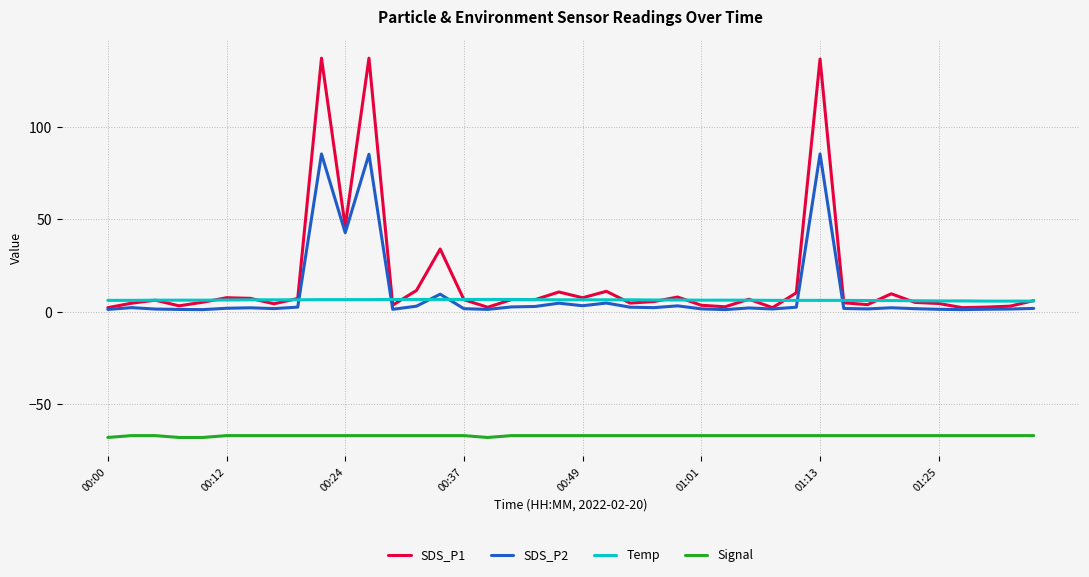

True or false: SDS_P2 and Signal cross at least once.

False